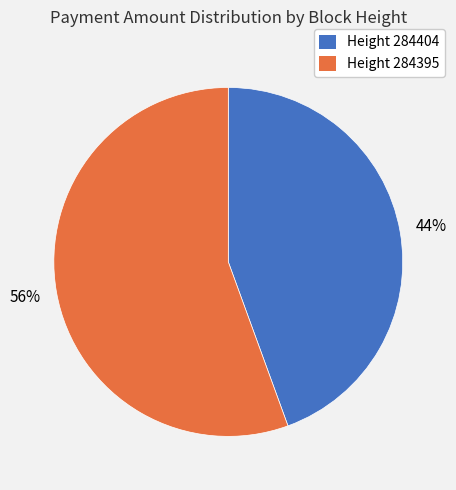

Which category has the smallest portion of the pie?

Height 284404